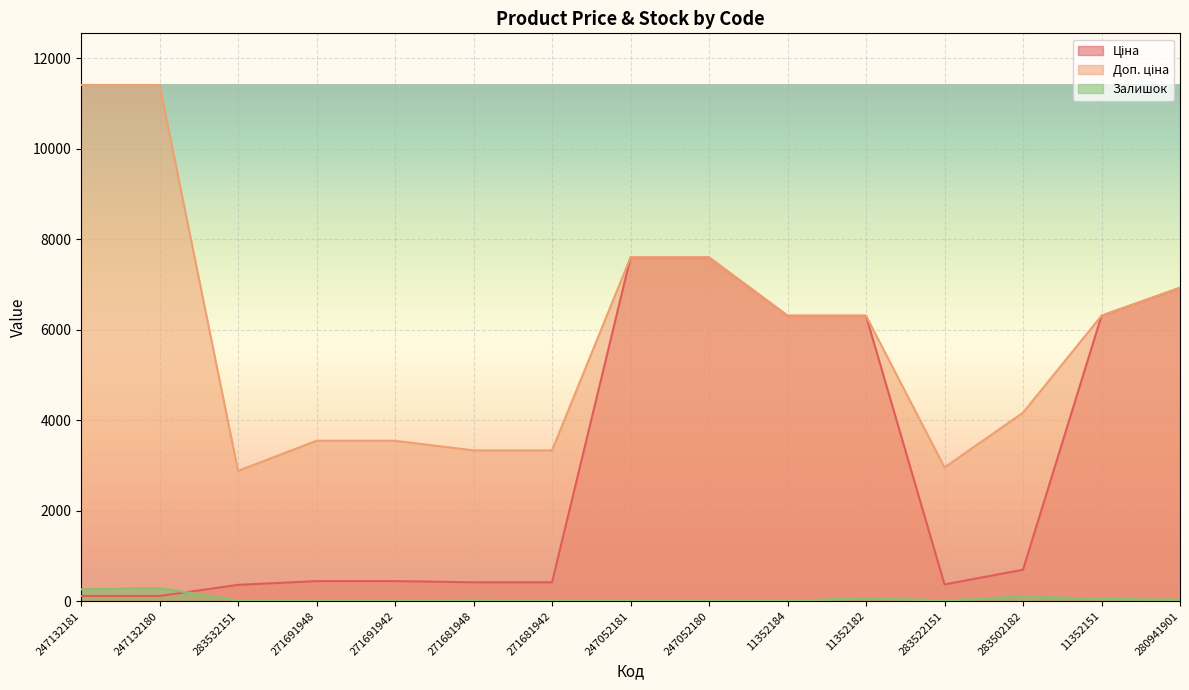

True or false: Ціна has more than 1 interior local peaks.

False